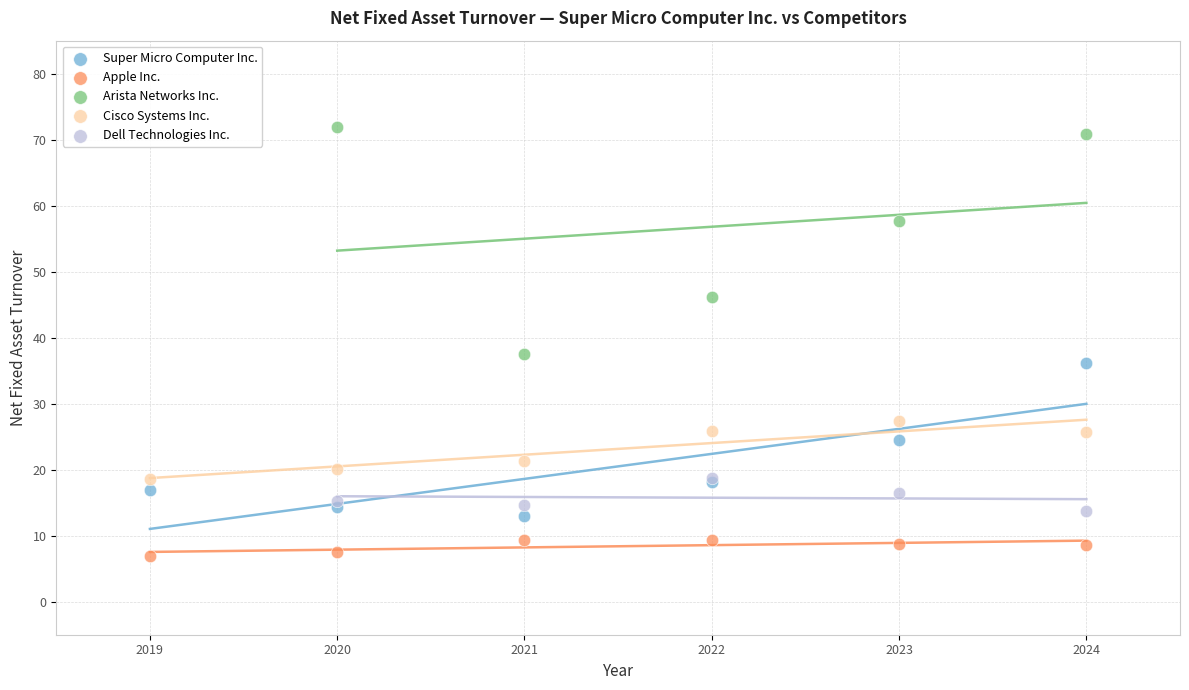

Which series reaches the maximum Y coordinate?

Arista Networks Inc.